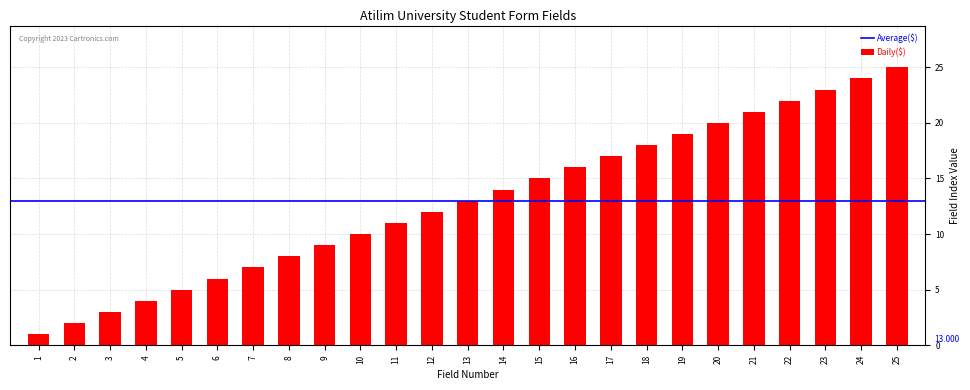

At which category does the chart reach its peak across all series?

25